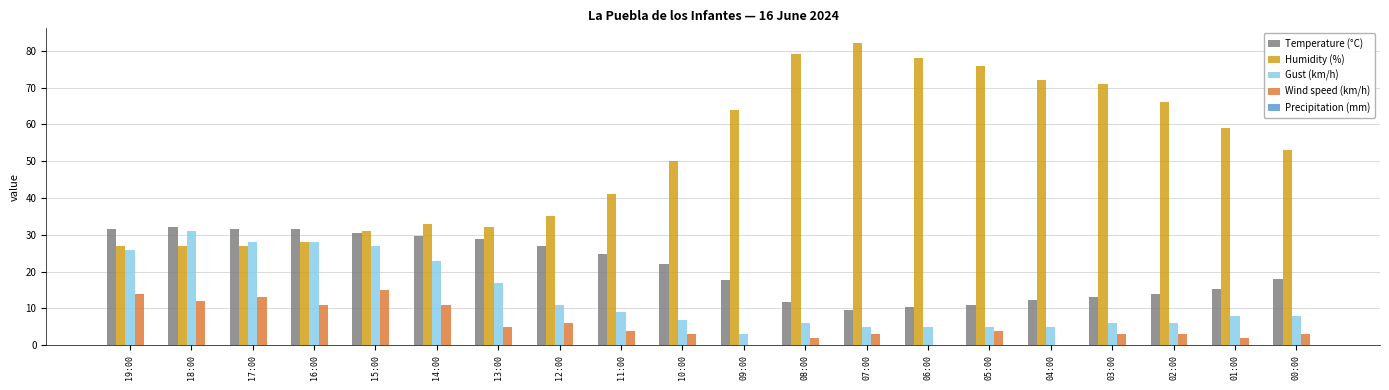

How many data points in Temperature (°C) are above 22?

10